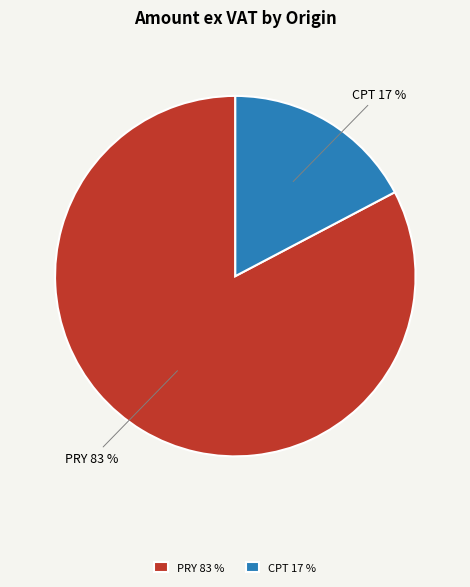

How many slices are in this pie chart?

2